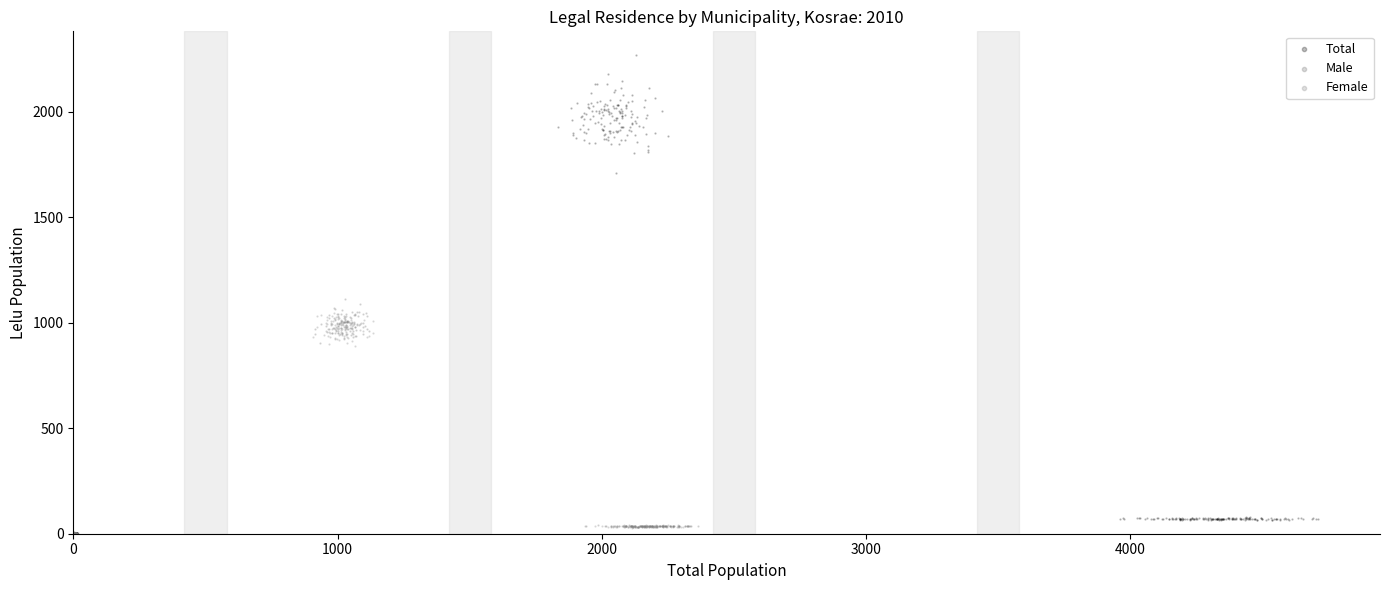

Which series contains the highest Y value?

Total